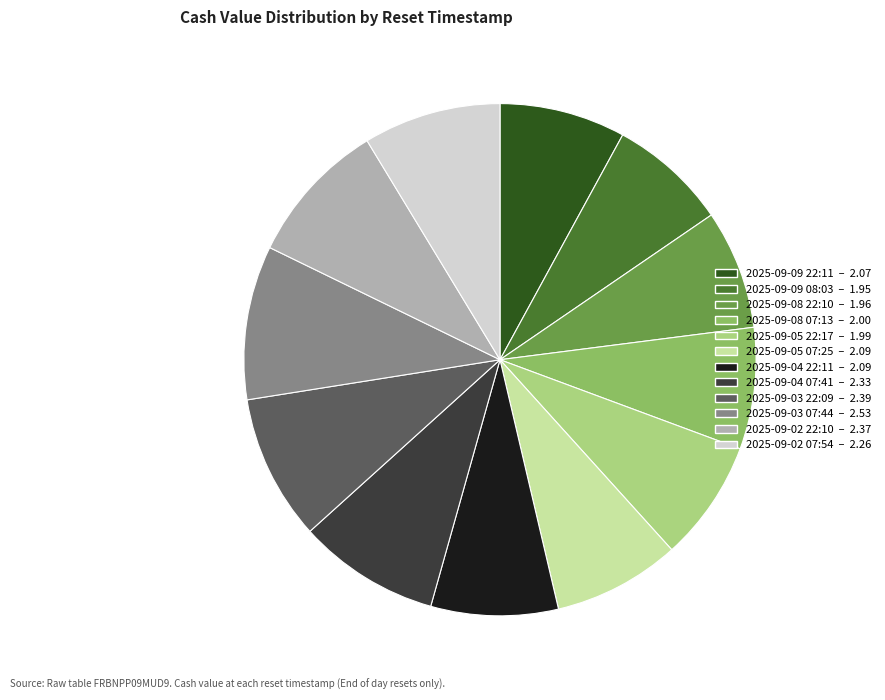

Approximately how many times larger is the value at 2025-09-02 07:54 compared to 2025-09-08 22:10?

1.2